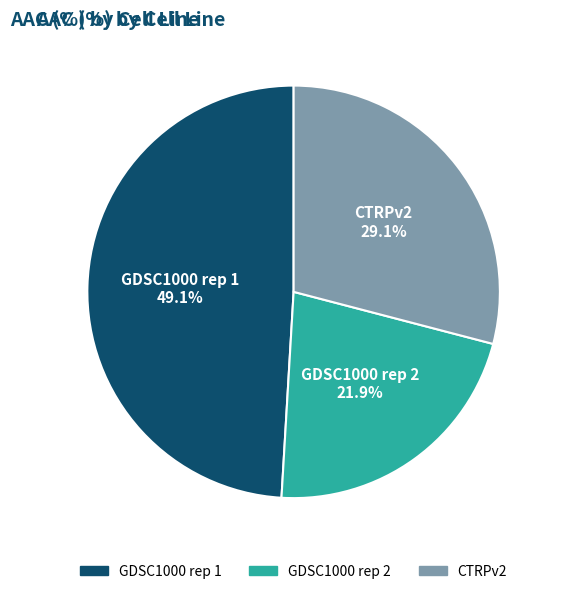

Which has a higher value, GDSC1000 rep 2 or CTRPv2?

CTRPv2